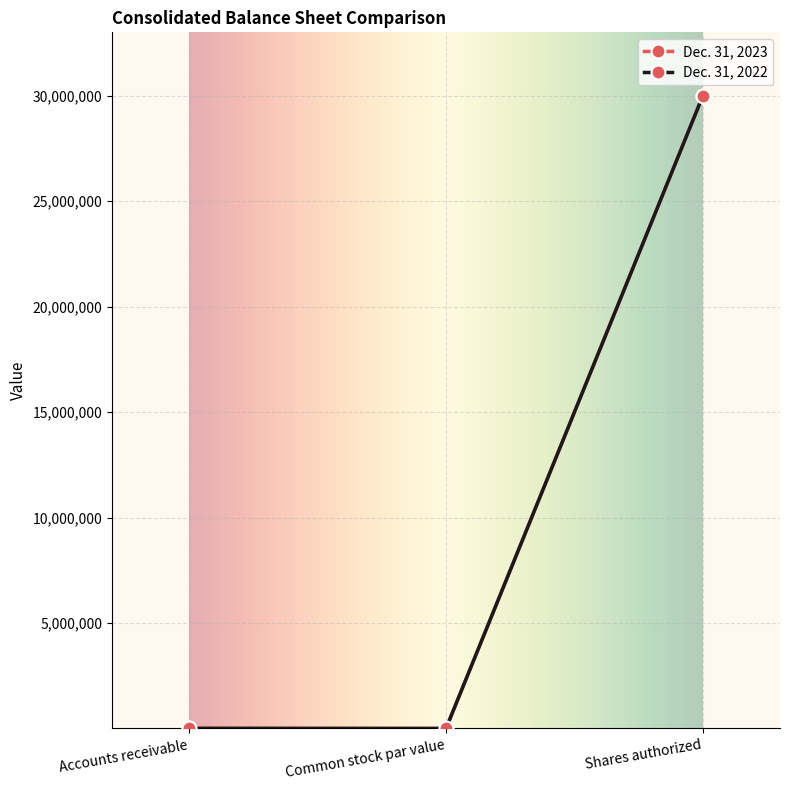

List the series in order of their overall mean, highest first.

Dec. 31, 2023, Dec. 31, 2022